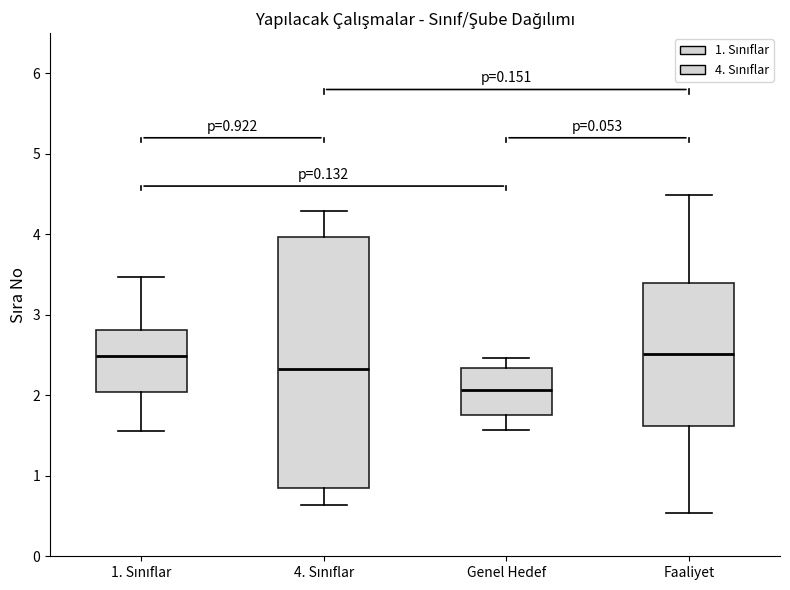

Which box has the lowest median line?

Genel Hedef